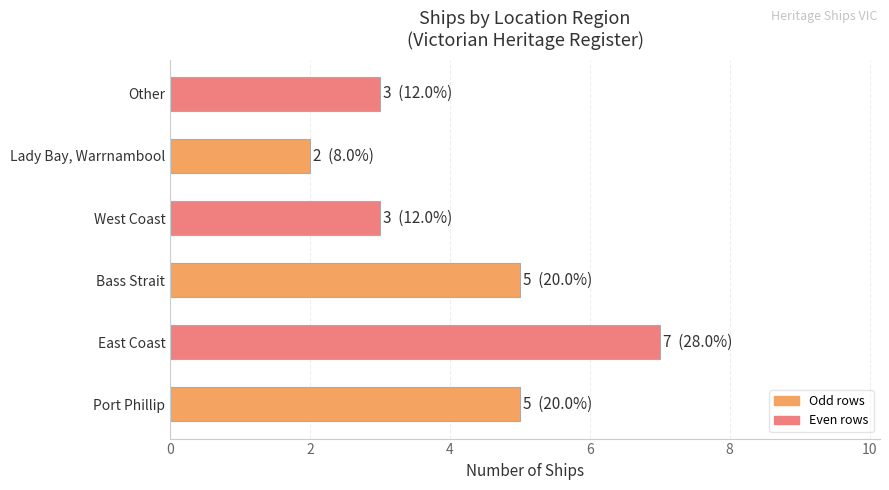

What is the smallest value displayed?

2